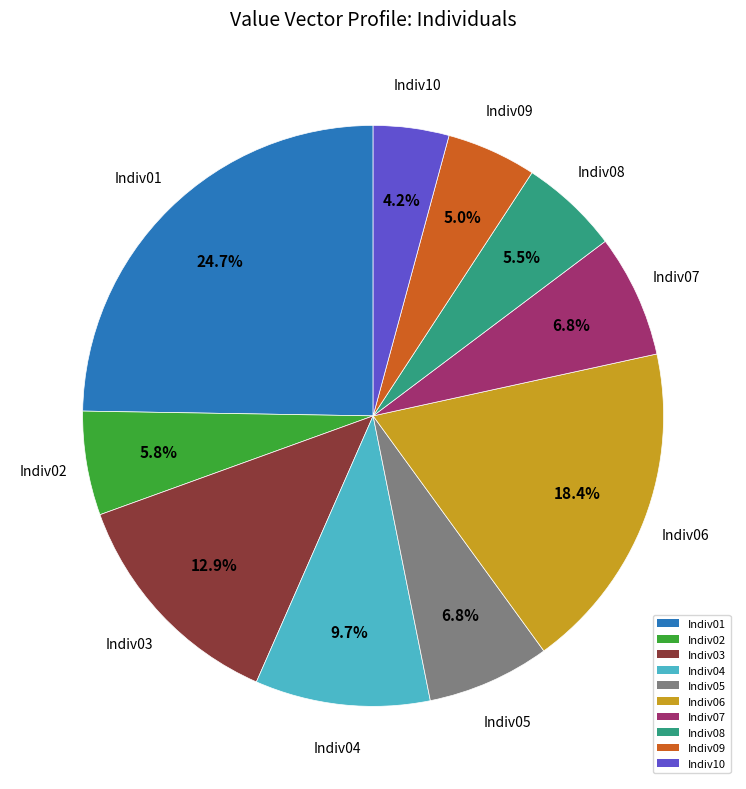

What is the total percentage of Indiv08 and Indiv02?

11.3%